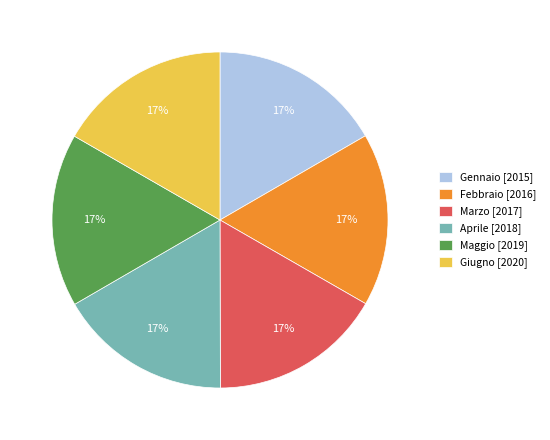

Do Maggio [2019] and Marzo [2017] together represent more than half of the pie?

No